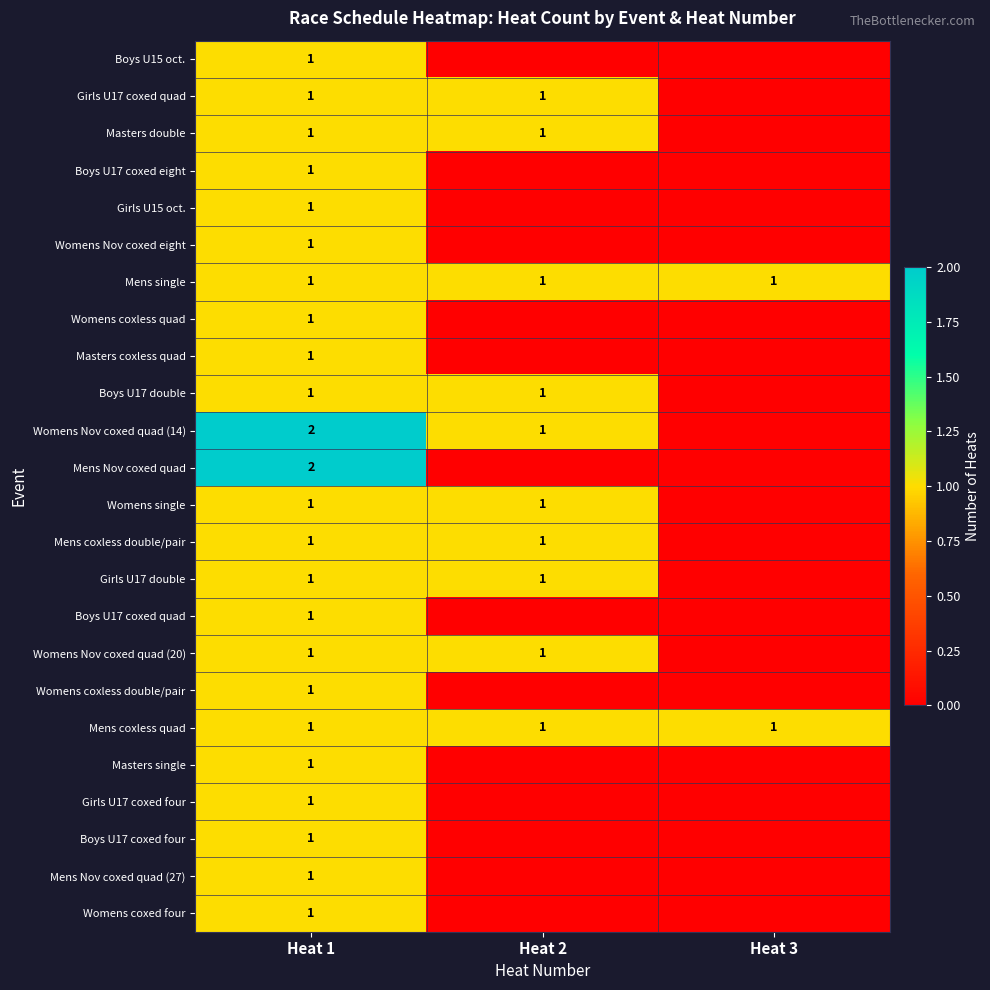

Which has a higher value, Heat 1 or Heat 3?

Heat 1